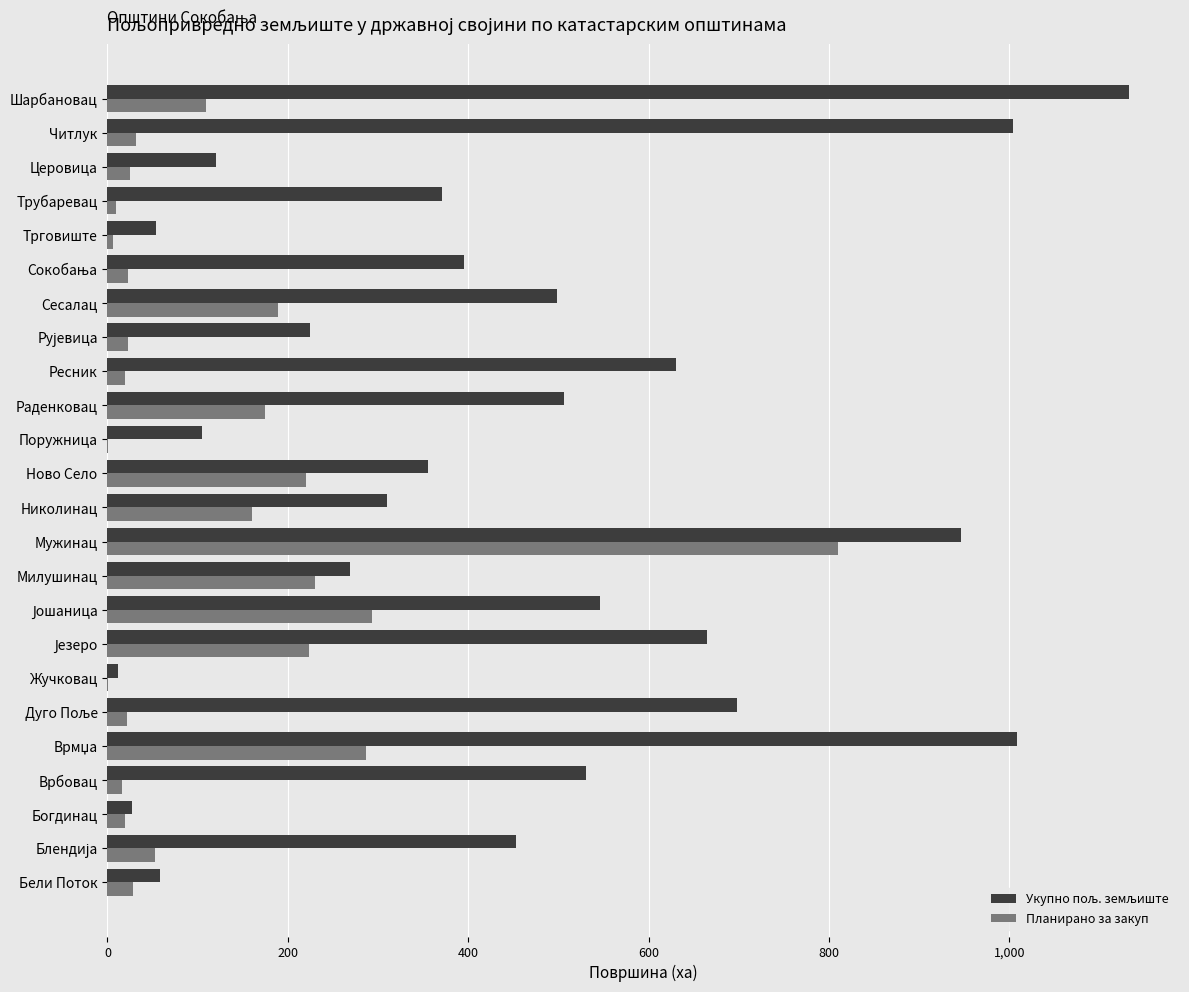

At which category is the sum across all series the highest?

Мужинац